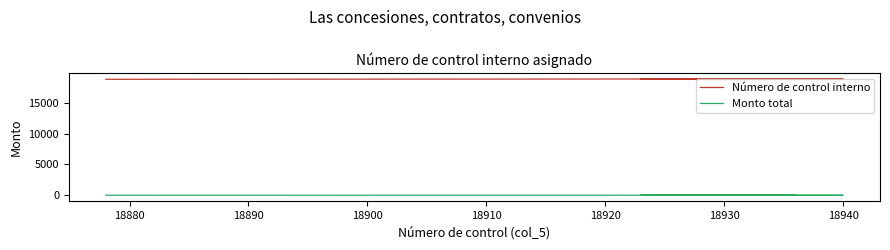

How many values in Monto total are below zero?

12